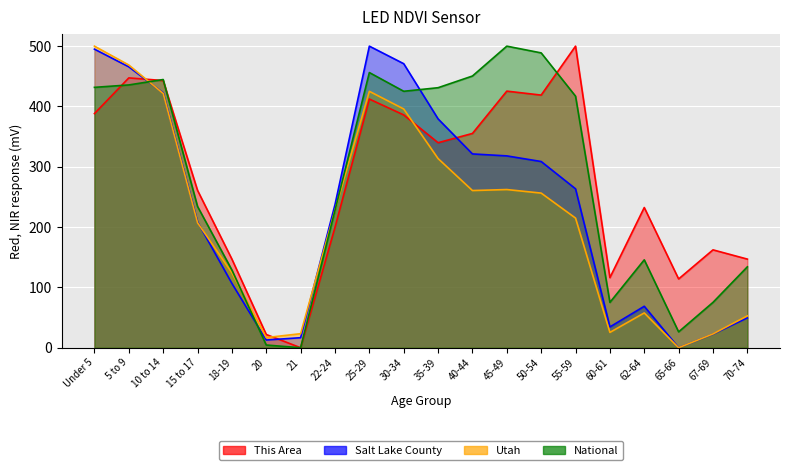

In Utah, how many points are higher than both neighbors (excluding endpoints)?

3